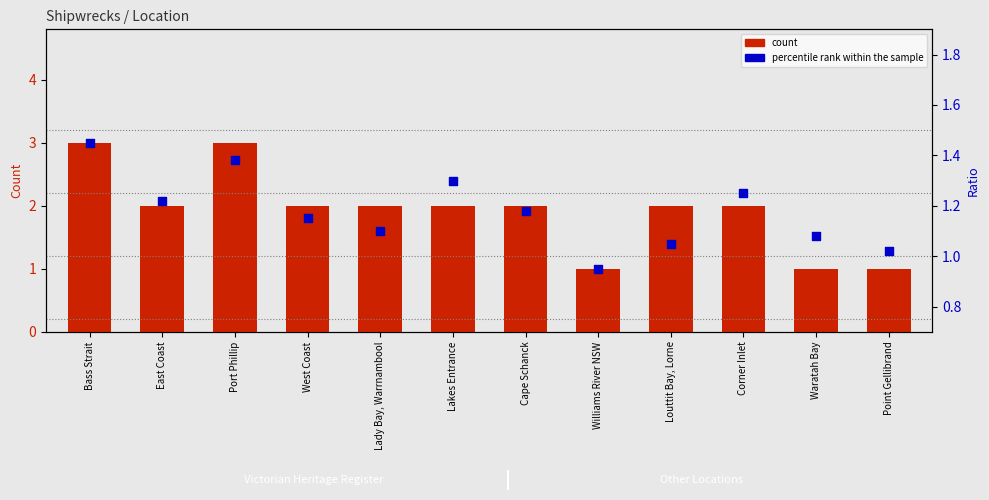

Which series has the largest Y range (max minus min)?

count